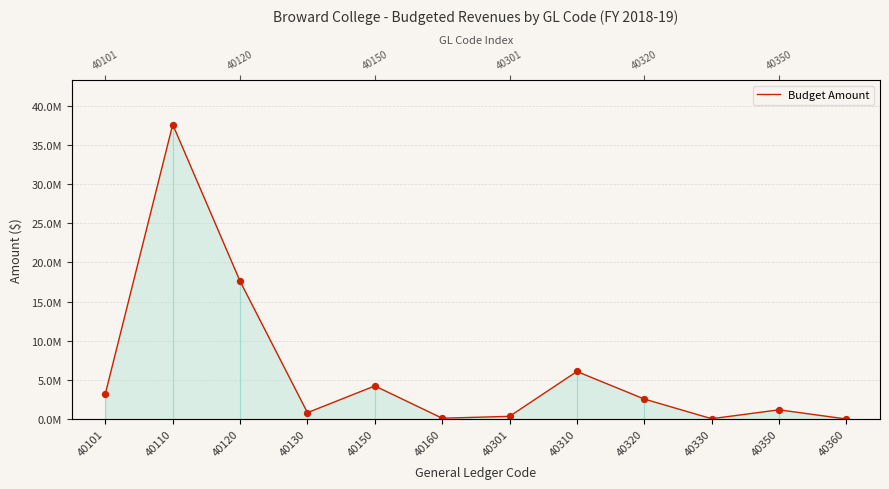

What is the change in value from 40110 to 40360?

-37598349